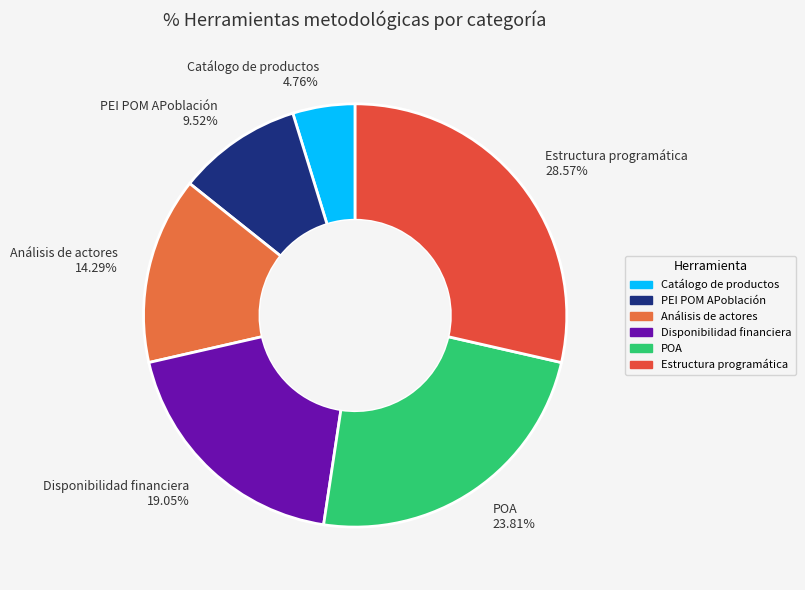

To the nearest percent, what is the average slice percentage?

17%